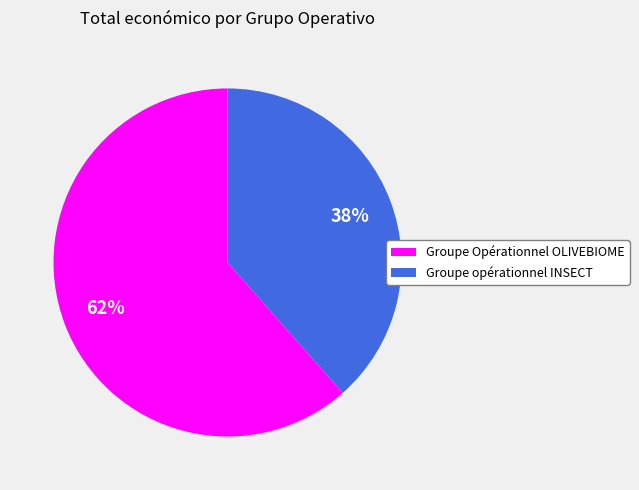

Do Groupe opérationnel INSECT and Groupe Opérationnel OLIVEBIOME together represent more than half of the pie?

Yes